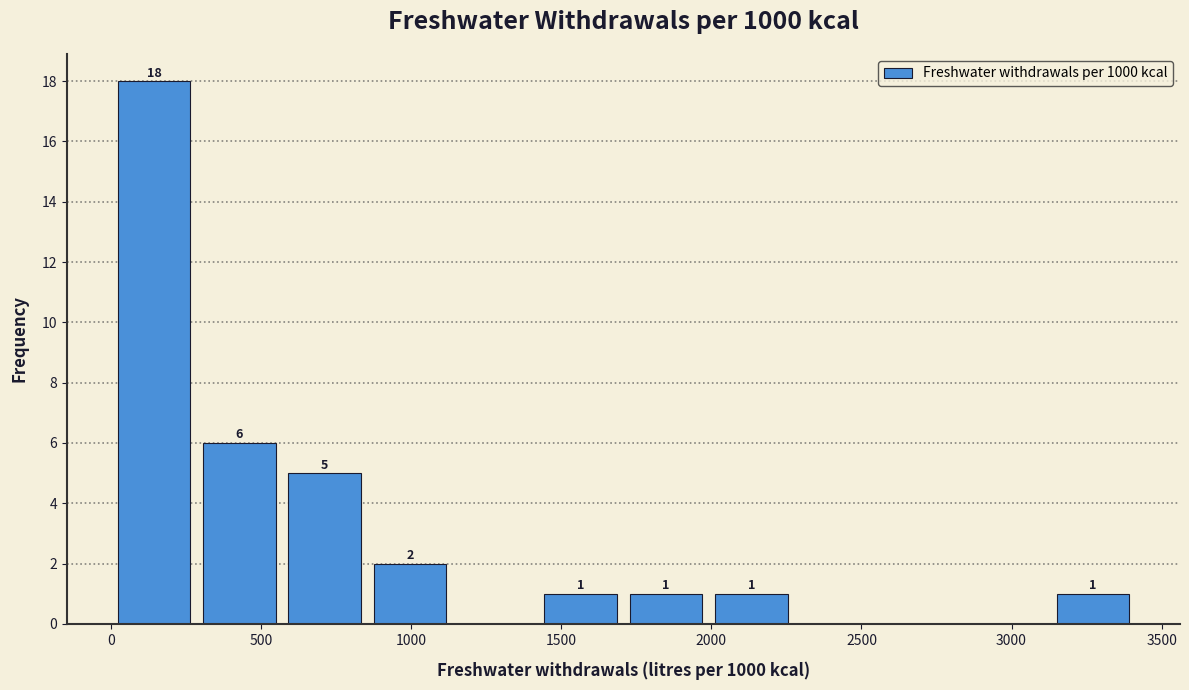

Which range on the x-axis has the tallest bar?

0 to 300